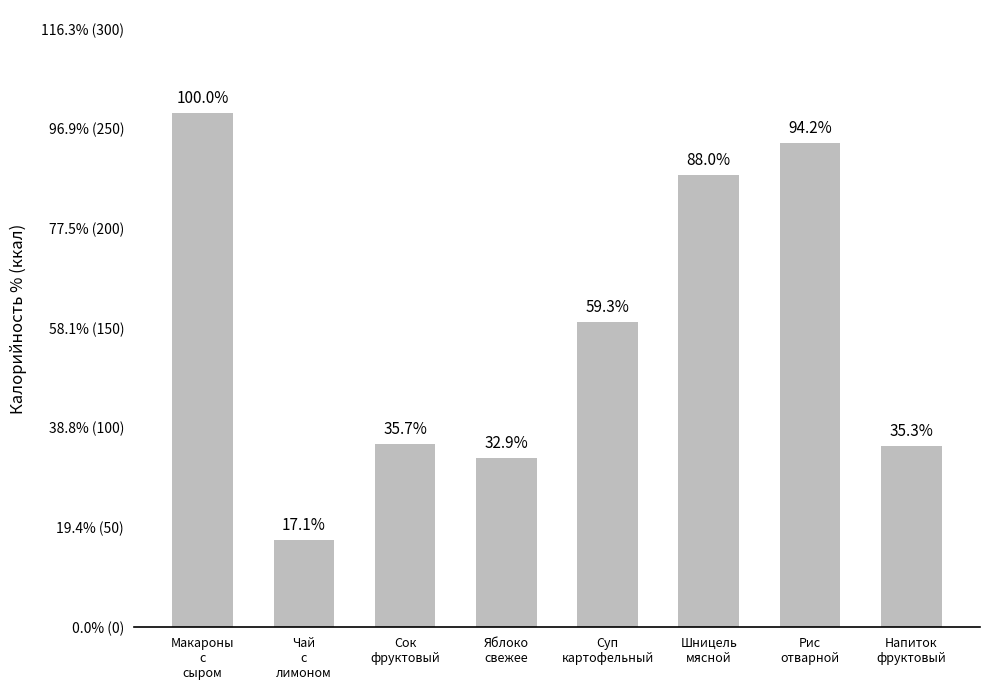

The chart shows a value of 91 at Напиток
фруктовый. True or false?

True